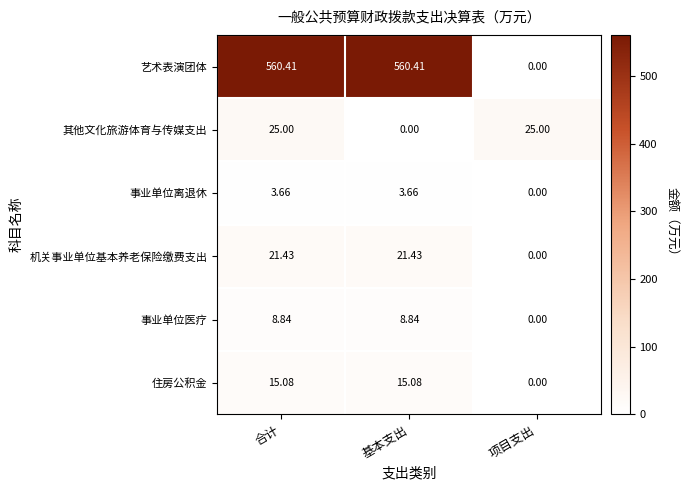

Which category has the lowest value in the 住房公积金 series?

项目支出